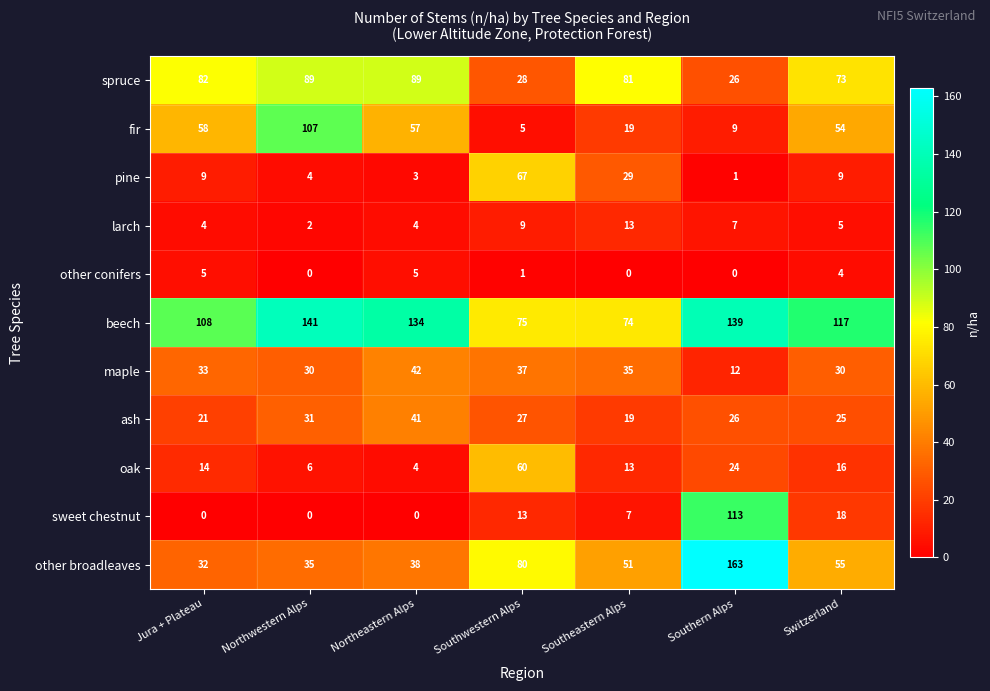

At which category does the chart reach its peak across all series?

Southern Alps